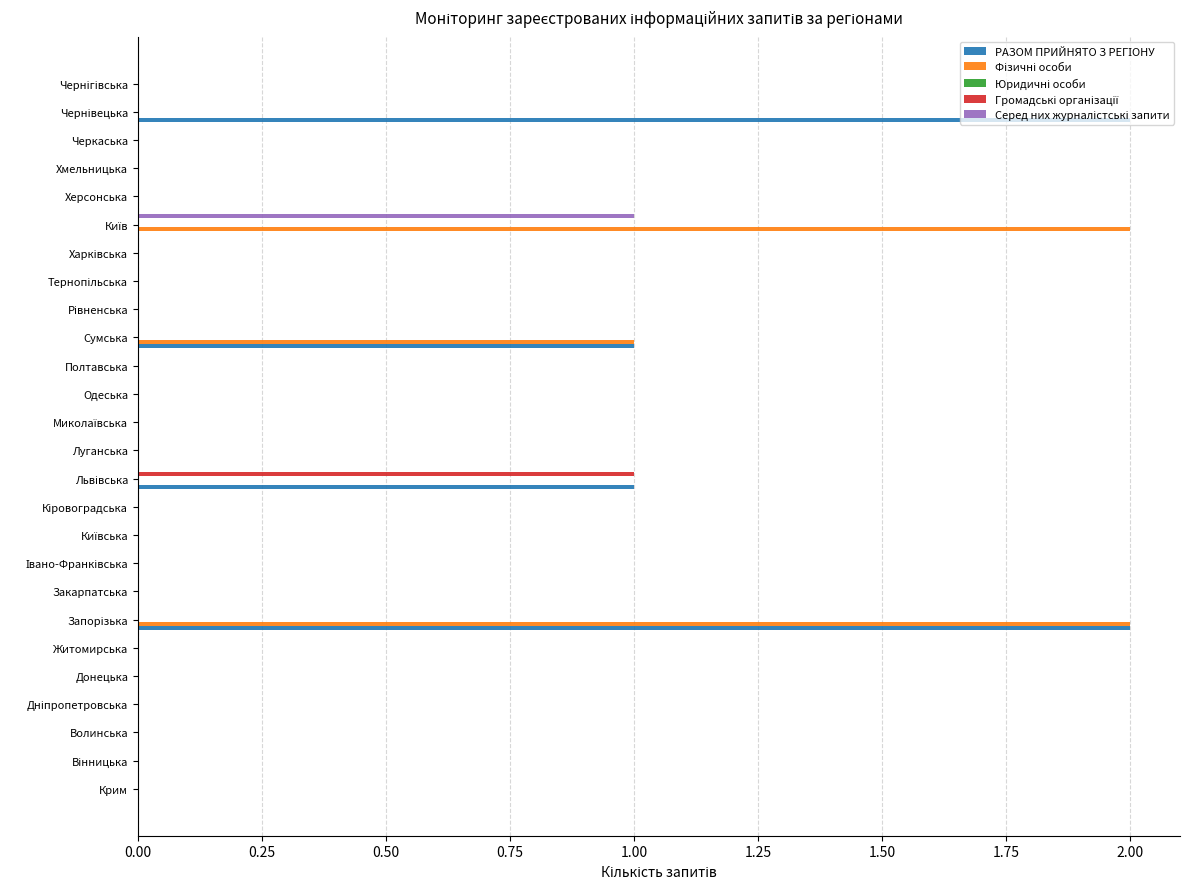

Does the chart contain stacked bars?

No